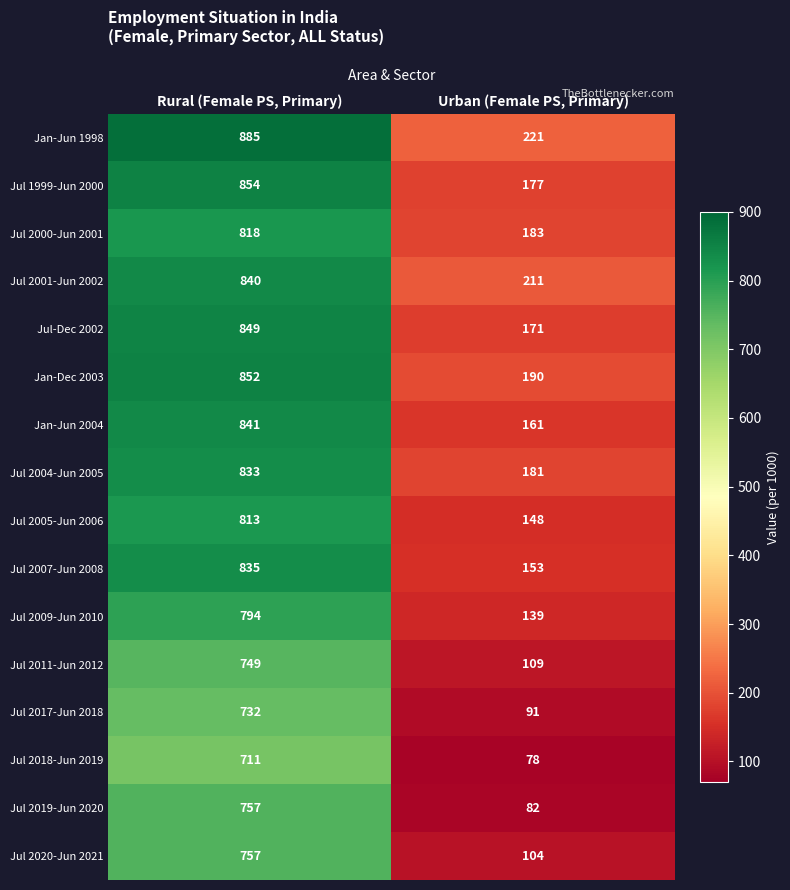

Rank the categories by Jul-Dec 2002 value from highest to lowest.

Rural (Female PS, Primary), Urban (Female PS, Primary)